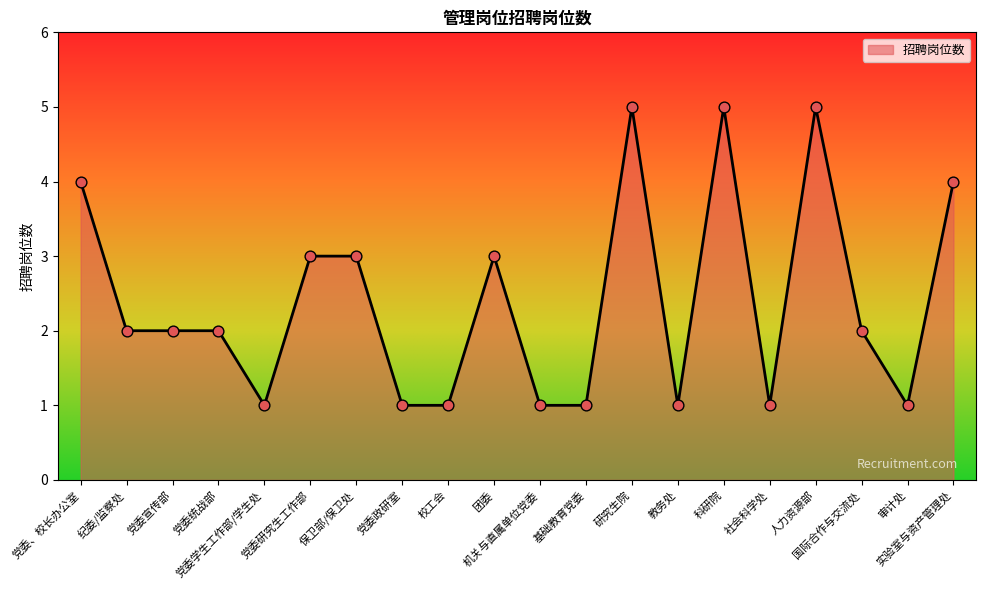

What is the ratio of the value at 科研院 to the value at 团委?

1.7